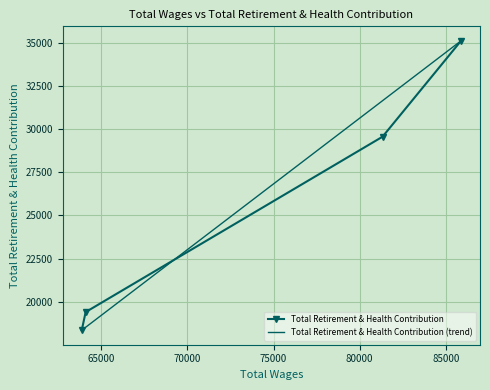

Rank the categories by value from lowest to highest.

63869.0, 64096.0, 81326.0, 85881.0